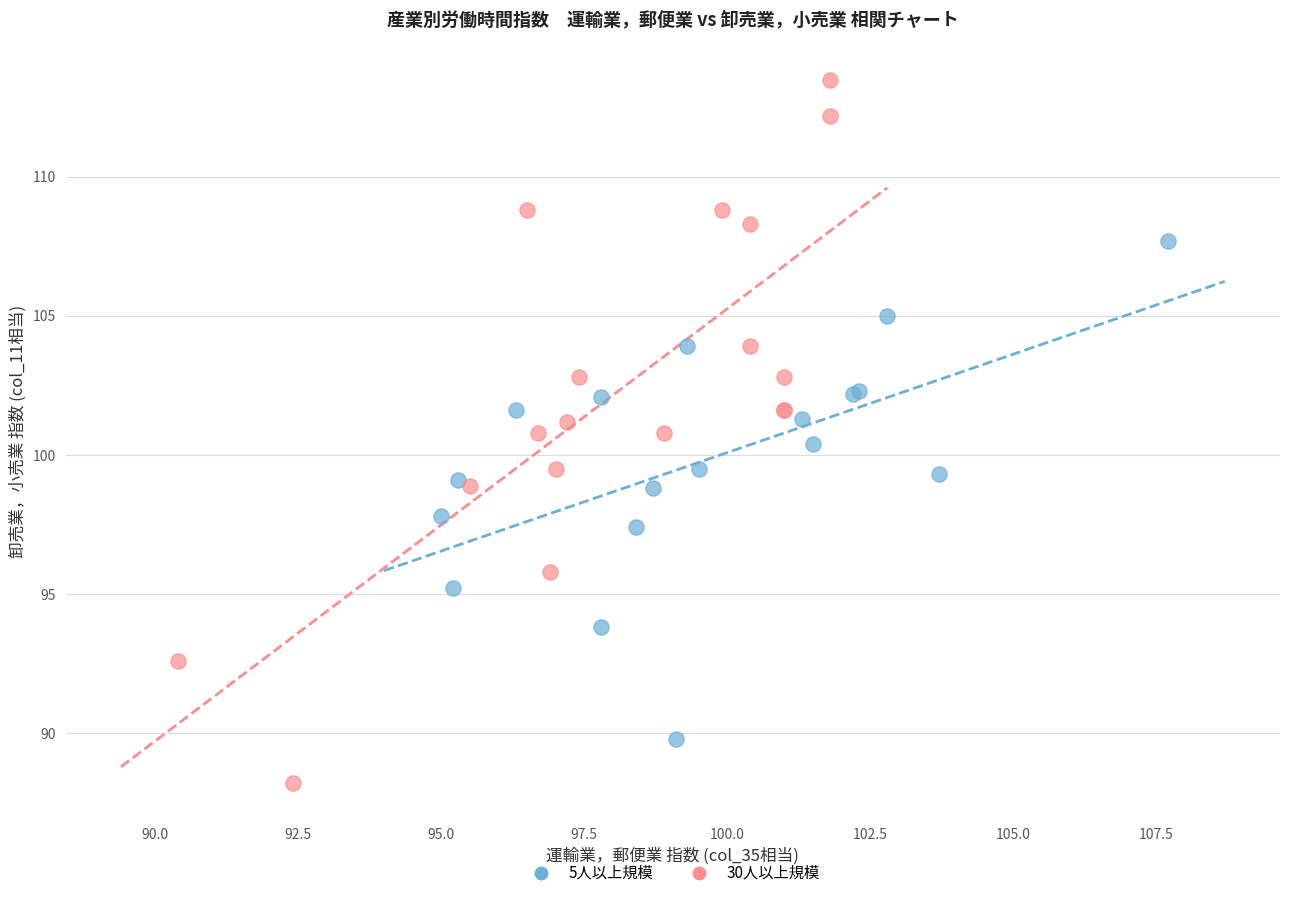

Which series reaches the maximum Y coordinate?

30人以上規模